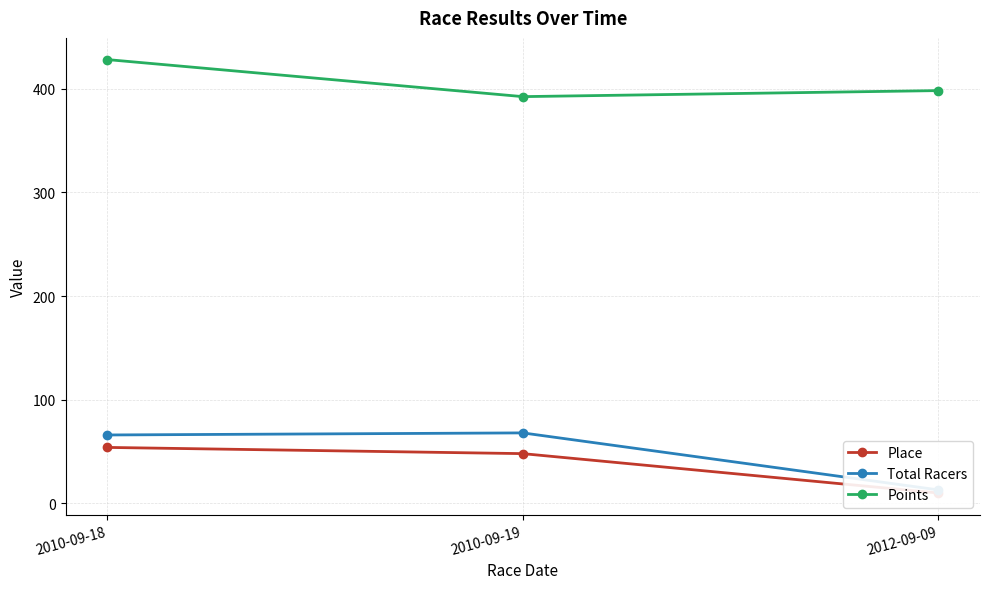

What is the minimum value for Total Racers?

13.0